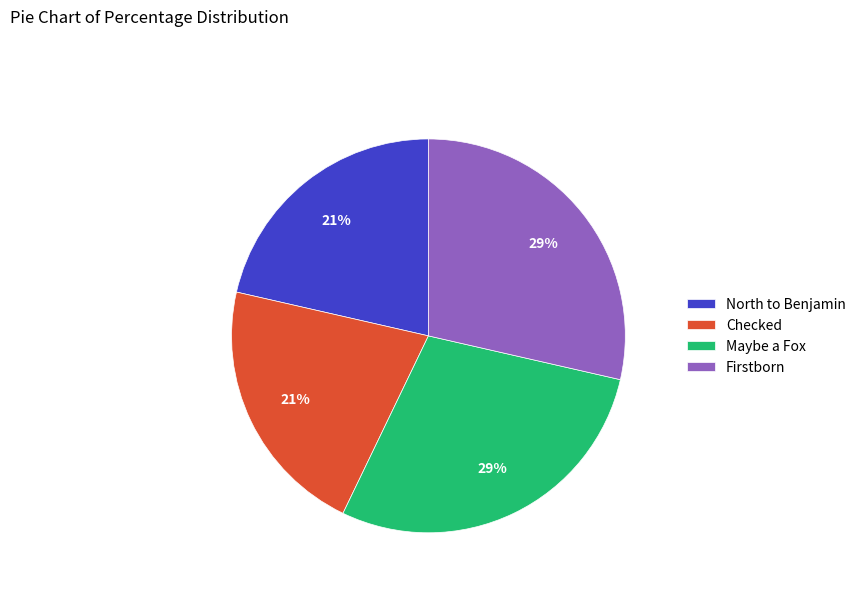

The Firstborn slice represents 29% of the pie. True or false?

True